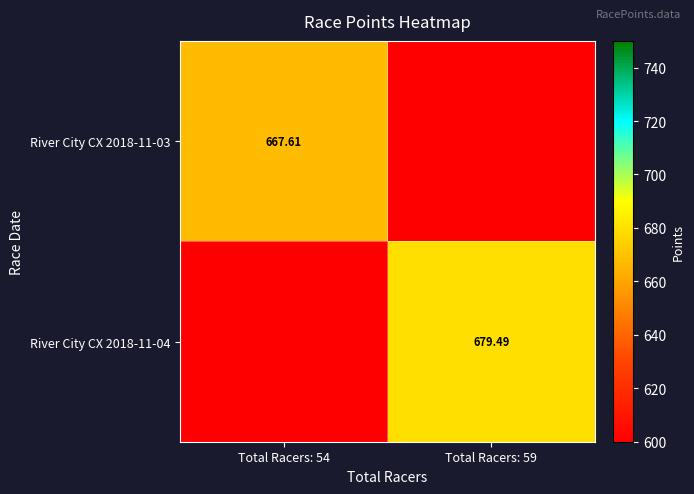

At which category is the sum across all series the highest?

Total Racers: 59